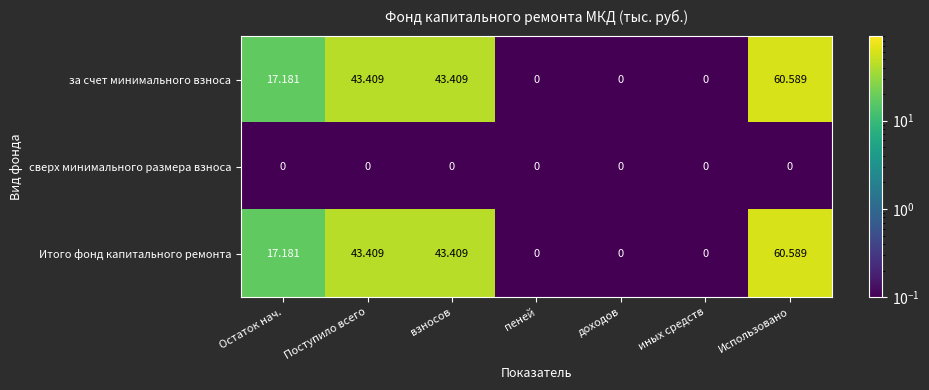

What is the total value across all series at взносов?

86.8